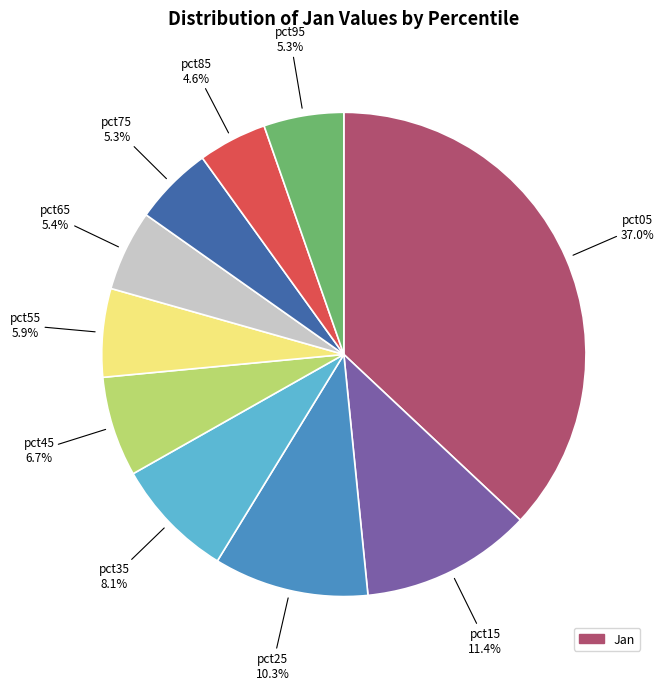

Does any single category account for the majority?

No